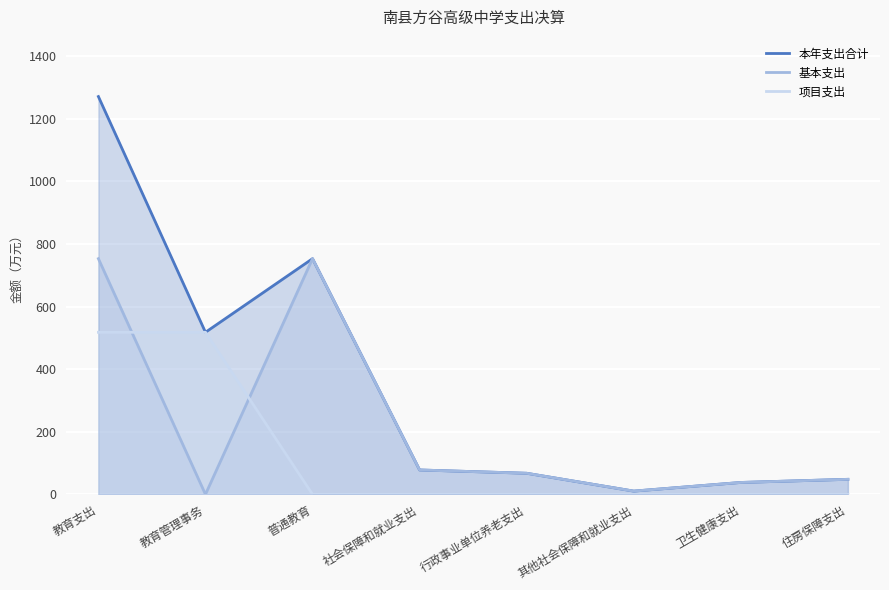

What is the sum of the 基本支出 values at 教育管理事务 and 住房保障支出?

48.1